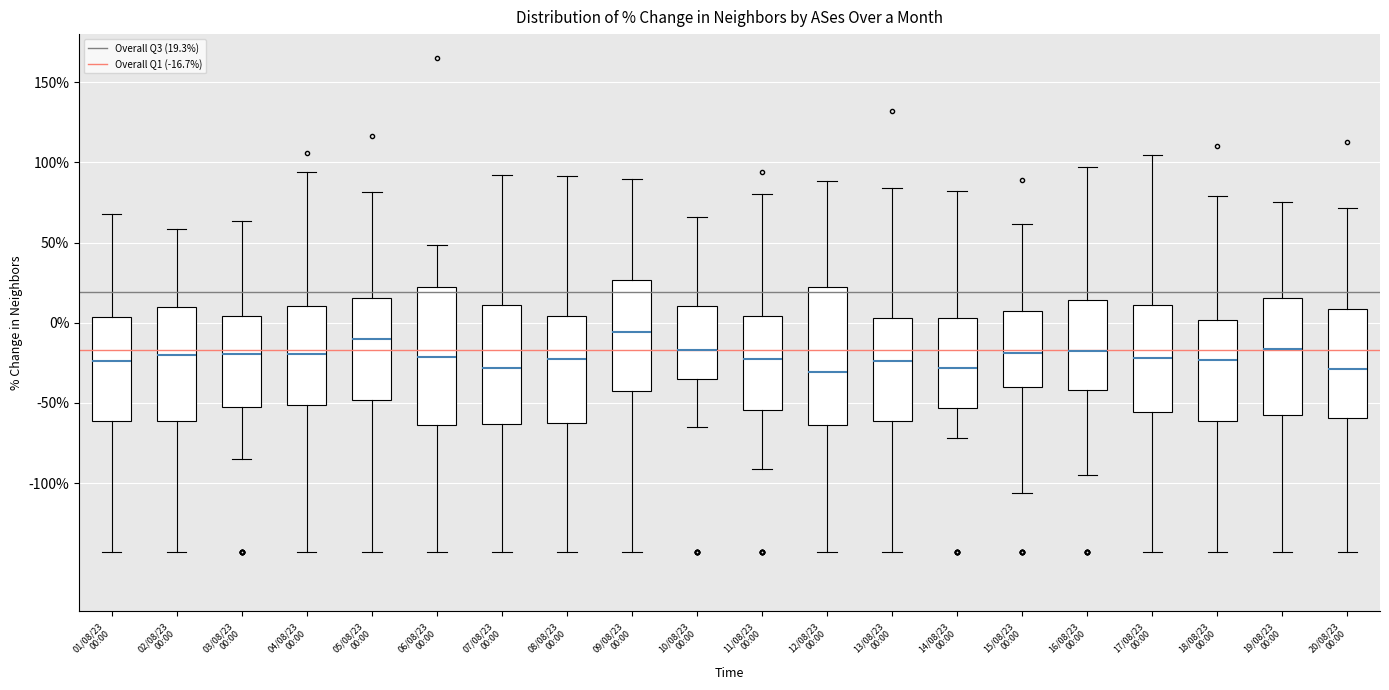

Reading left to right, read every box against the y-axis: the position of its median line, the range the box covers, and the ends of its whiskers. The values are not printed on the chart, so give them approximately, as read against the axis.

01/08/23 00:00: median -25, box -60 to 5, whiskers -145 to 70
02/08/23 00:00: median -20, box -60 to 10, whiskers -145 to 60
03/08/23 00:00: median -20, box -55 to 5, whiskers -85 to 65
04/08/23 00:00: median -20, box -50 to 10, whiskers -145 to 95
05/08/23 00:00: median -10, box -50 to 15, whiskers -145 to 80
06/08/23 00:00: median -20, box -65 to 20, whiskers -145 to 50
07/08/23 00:00: median -30, box -65 to 10, whiskers -145 to 90
08/08/23 00:00: median -20, box -65 to 5, whiskers -145 to 90
09/08/23 00:00: median -5, box -40 to 25, whiskers -145 to 90
10/08/23 00:00: median -15, box -35 to 10, whiskers -65 to 65
11/08/23 00:00: median -25, box -55 to 5, whiskers -90 to 80
12/08/23 00:00: median -30, box -65 to 20, whiskers -145 to 90
13/08/23 00:00: median -25, box -60 to 5, whiskers -145 to 85
14/08/23 00:00: median -30, box -55 to 5, whiskers -70 to 80
15/08/23 00:00: median -20, box -40 to 5, whiskers -105 to 60
16/08/23 00:00: median -20, box -40 to 15, whiskers -95 to 95
17/08/23 00:00: median -20, box -55 to 10, whiskers -145 to 105
18/08/23 00:00: median -25, box -60 to 0, whiskers -145 to 80
19/08/23 00:00: median -15, box -55 to 15, whiskers -145 to 75
20/08/23 00:00: median -30, box -60 to 10, whiskers -145 to 70